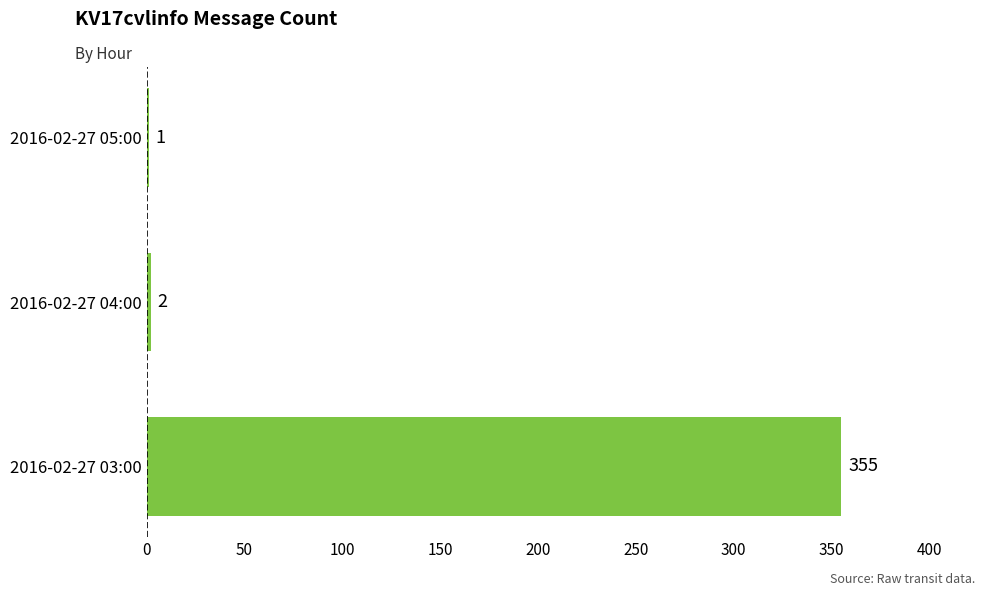

Where is the data nearest to the value 178?

2016-02-27 04:00